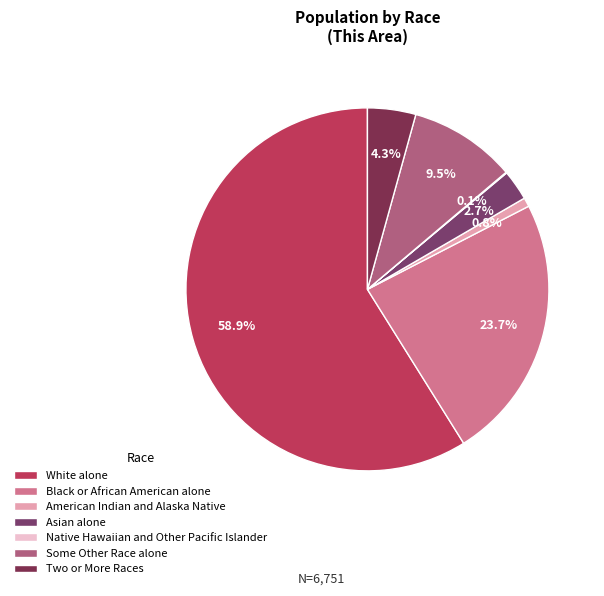

Do American Indian and Alaska Native and White alone together represent more than half of the pie?

Yes